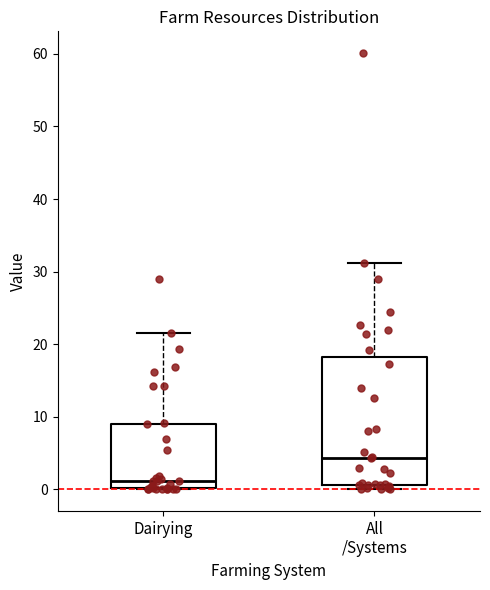

Comparing the boxes themselves (not the whiskers), which one is the tallest?

All /Systems